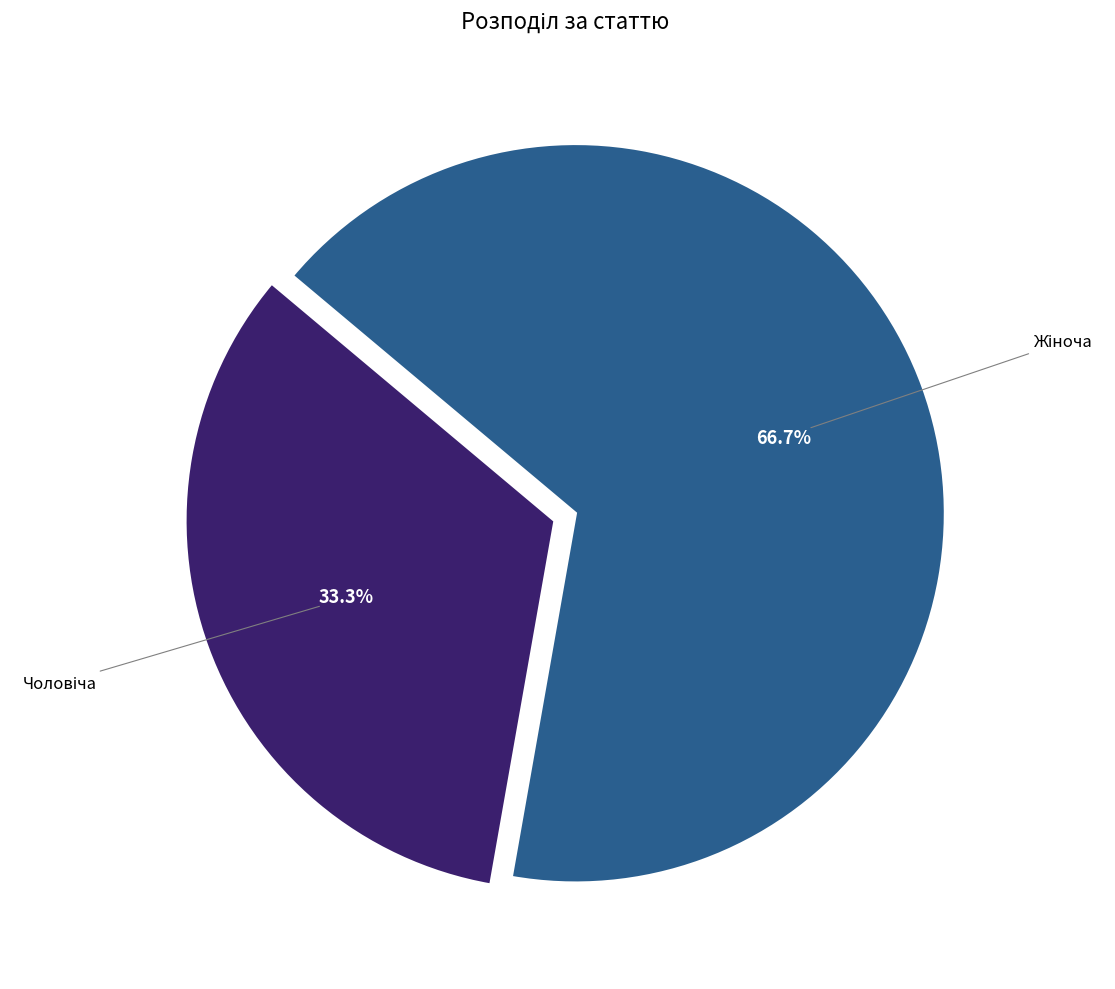

Is there a majority slice in this chart?

Yes